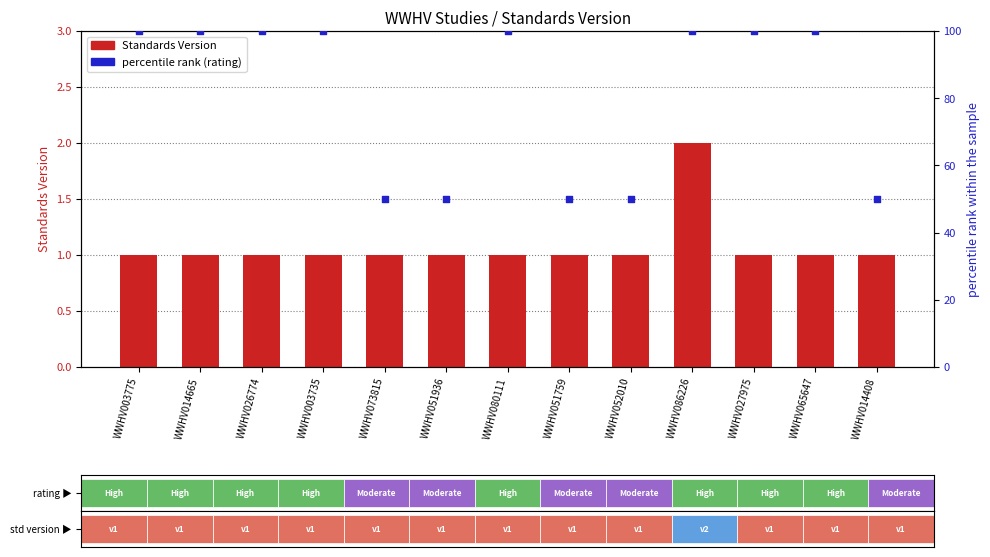

Which series reaches the minimum Y coordinate?

Standards Version